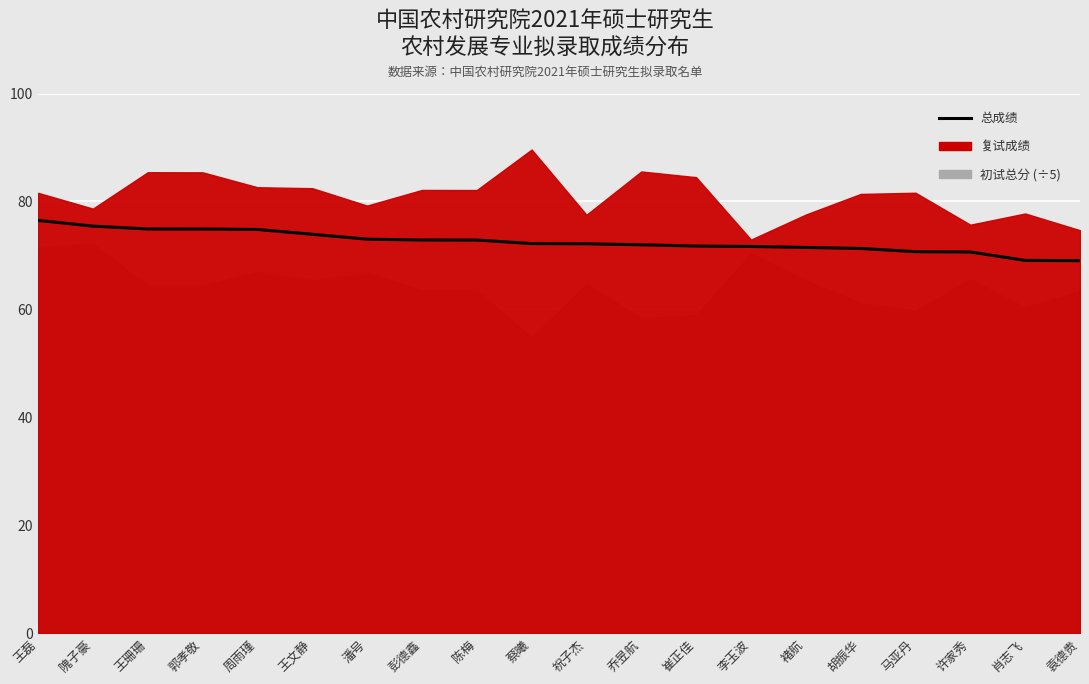

Approximately how many times larger is the value at 马亚丹 compared to 崔正佳?

1.0